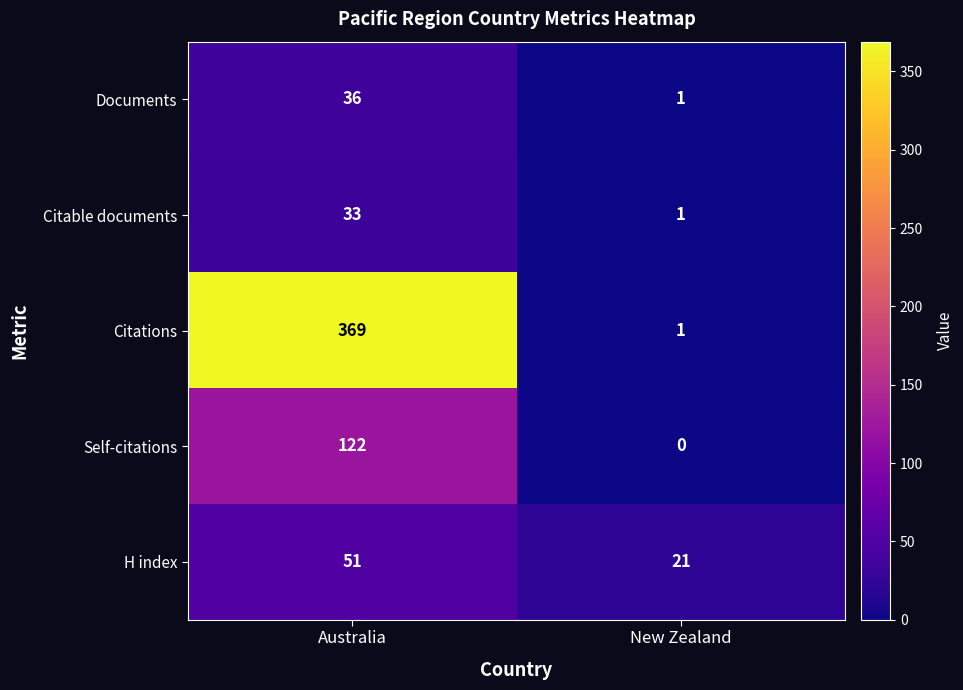

What is the sum of the Citable documents values at Australia and New Zealand?

34